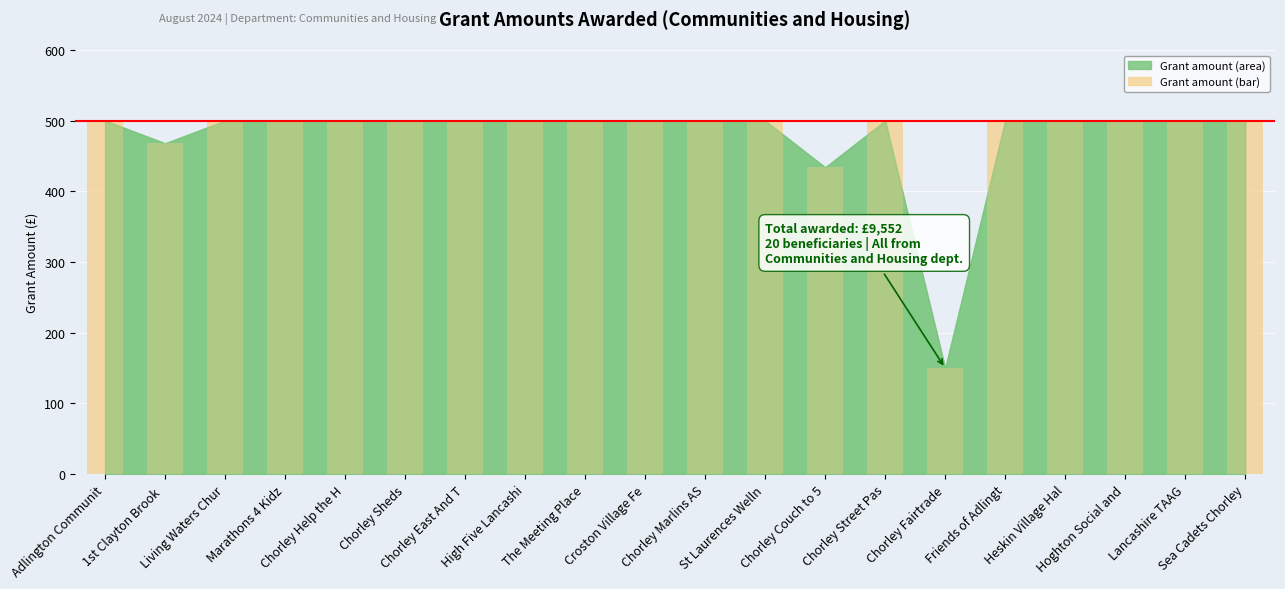

What is the average value?

478